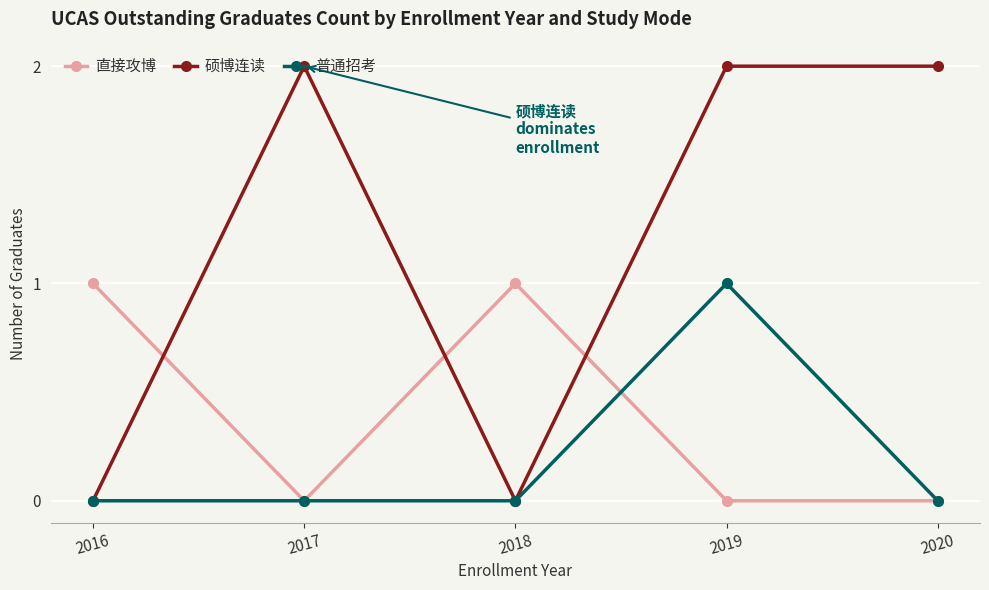

True or false: 直接攻博 and 普通招考 intersect in this chart.

True